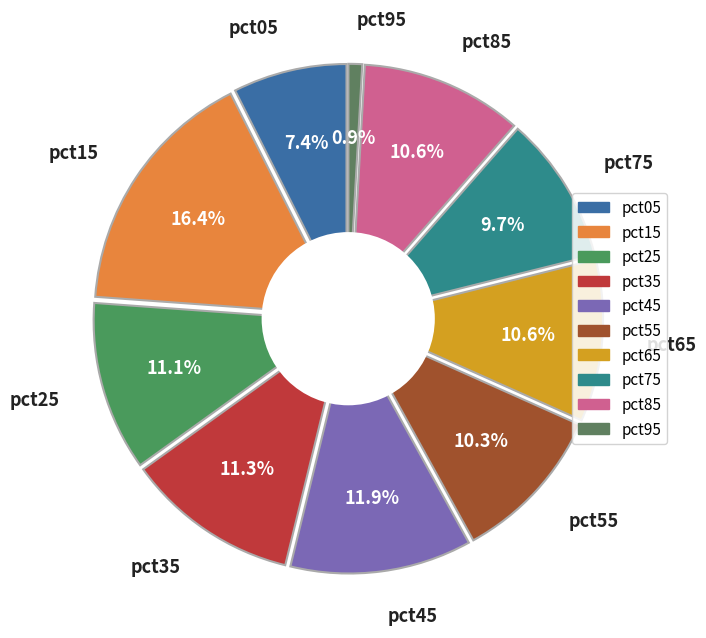

Does any single category account for the majority?

No